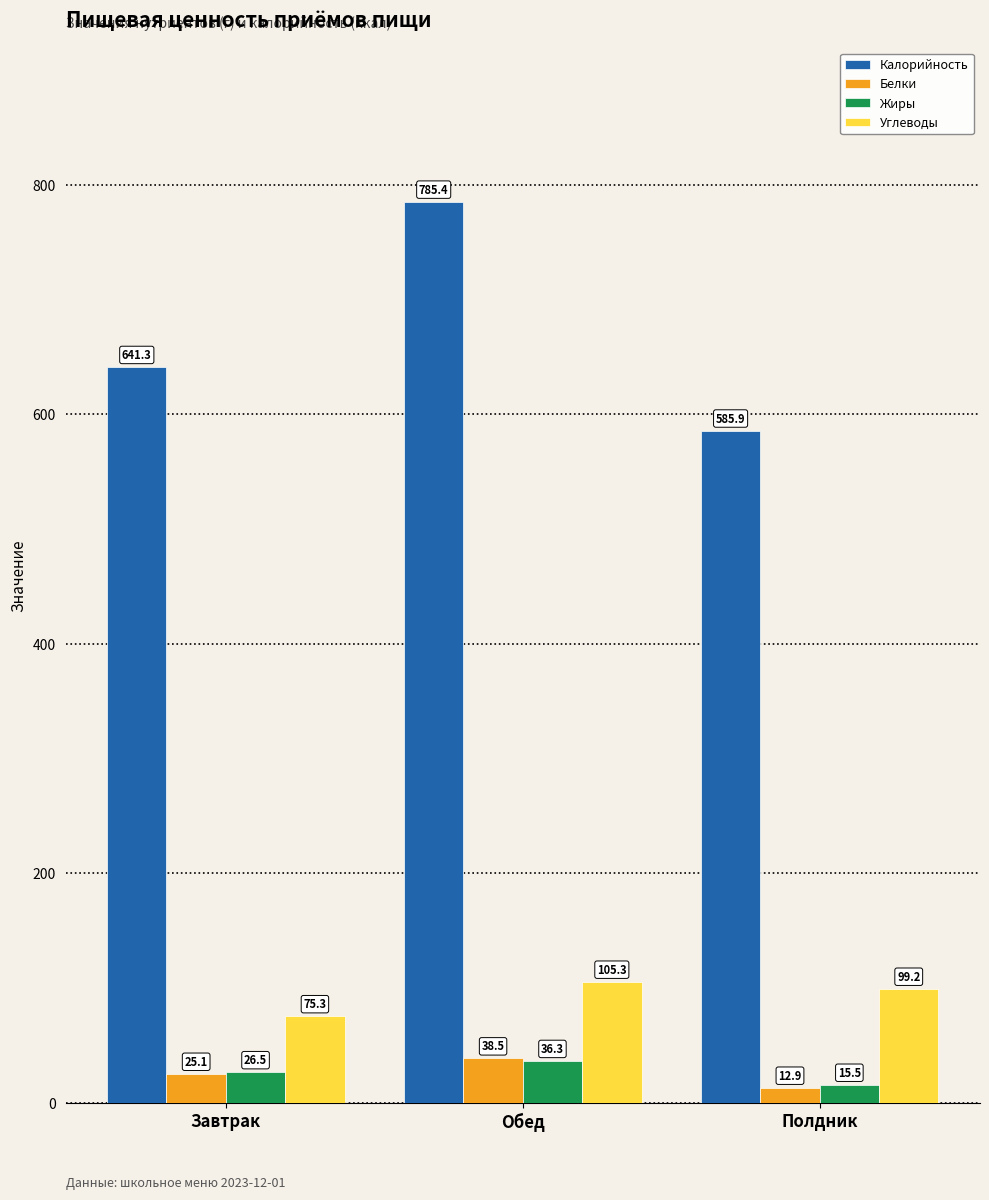

What is the difference between the highest and lowest values at Обед?

749.2